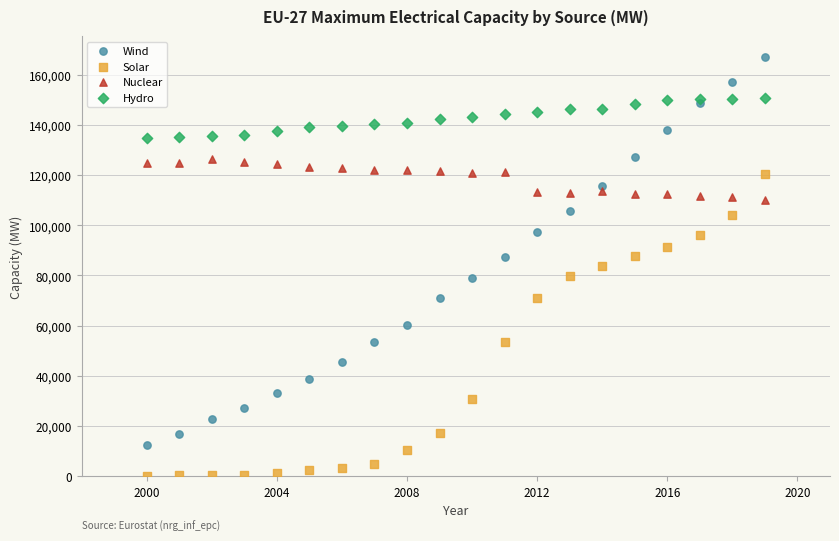

Which series reaches the minimum Y coordinate?

Solar